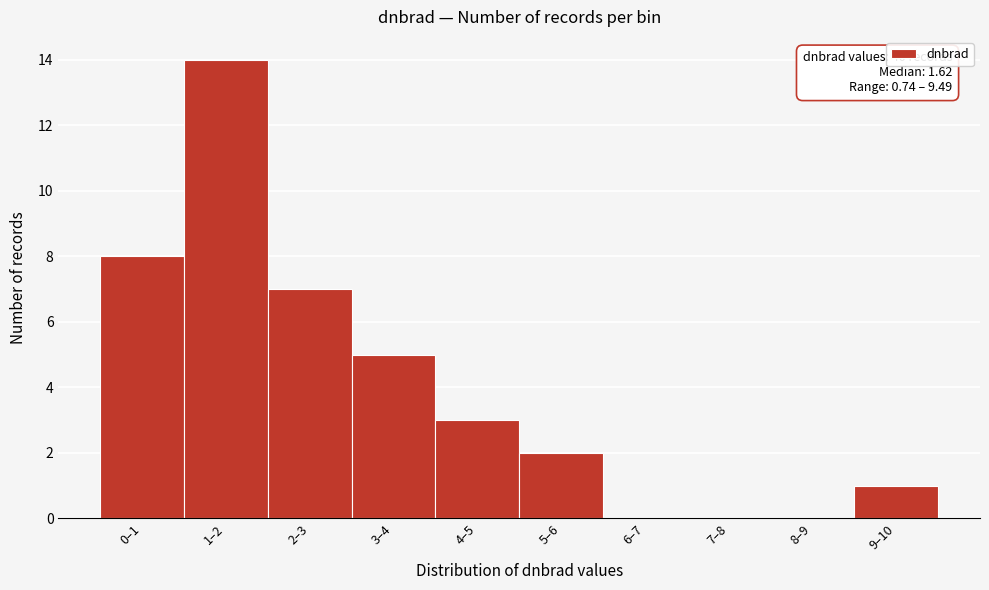

Reading right to left, extract all data points from this chart.

9–10=1	8–9=0	7–8=0	6–7=0	5–6=2	4–5=3	3–4=5	2–3=7	1–2=14	0–1=8